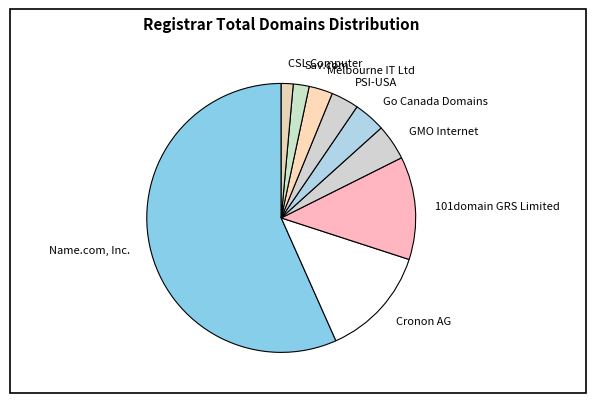

The Melbourne IT Ltd slice represents 9% of the pie. True or false?

False